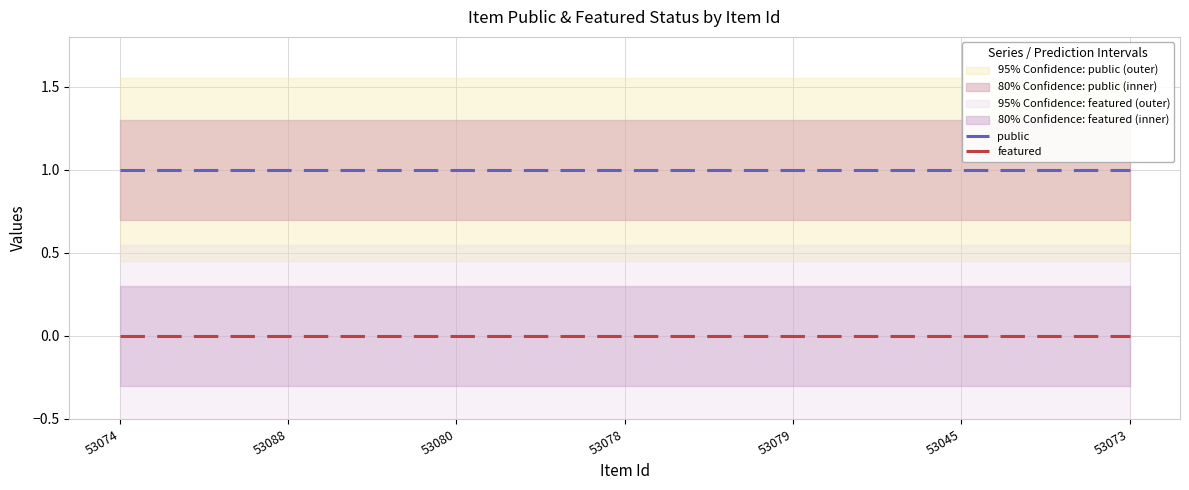

Which series has the largest total across all categories?

public